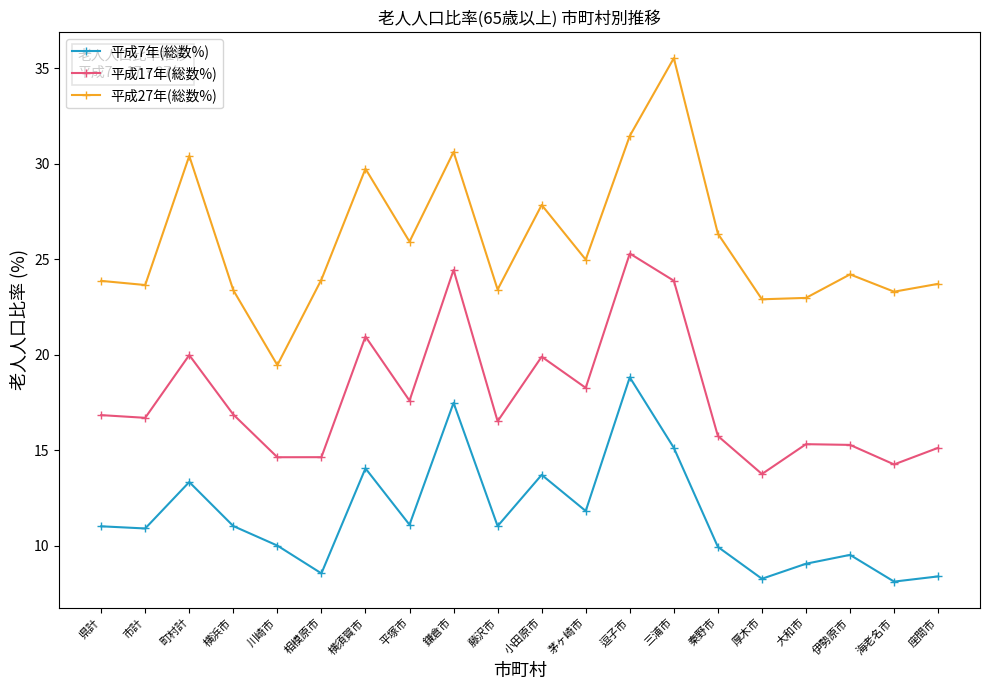

What is the value of the 平成7年(総数%) point at the 2nd from the left?

10.9